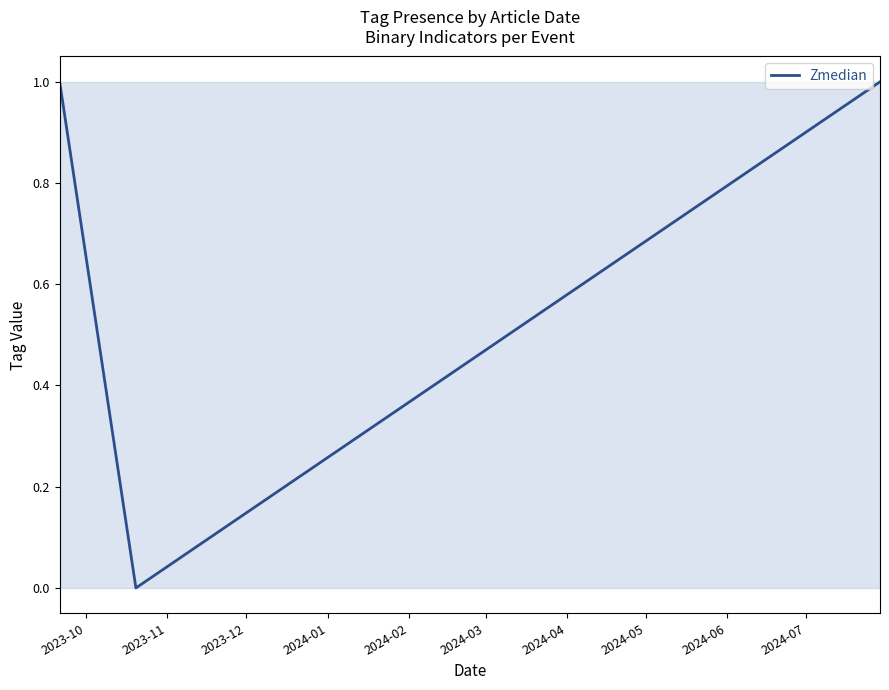

Reading left to right, transcribe all the data shown in this chart.

1	0	1